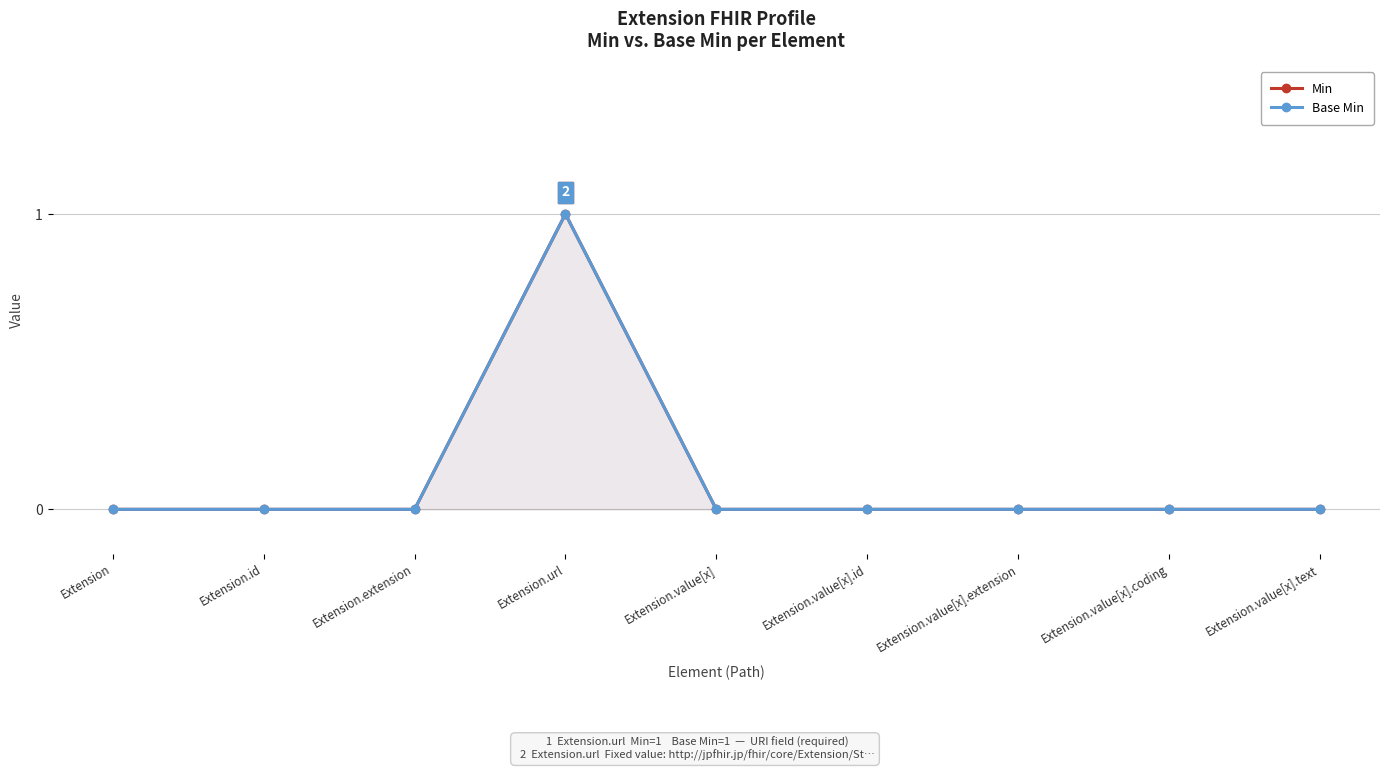

At which label is Min closest to 0?

Extension